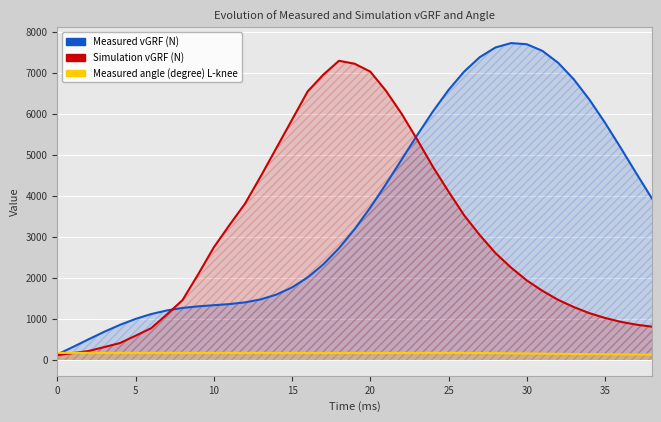

What is the spread (max minus min) of values at 13?

4304.6